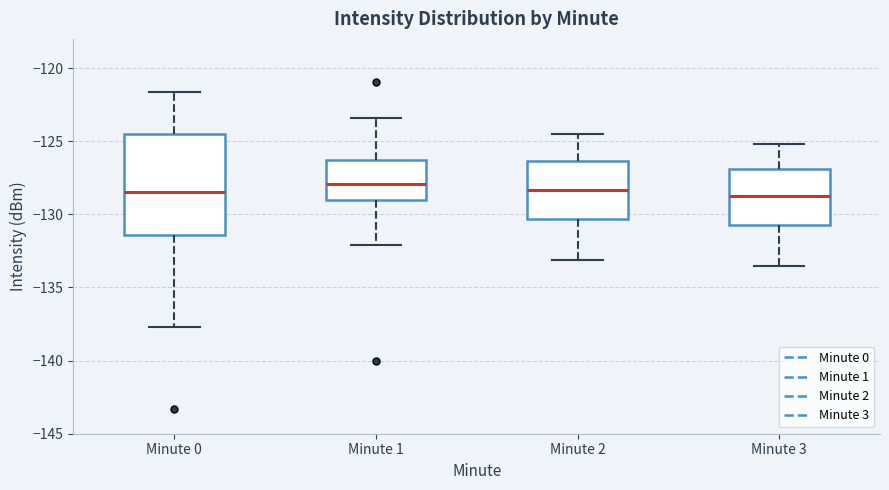

Reading left to right, read every box against the y-axis: the position of its median line, the range the box covers, and the ends of its whiskers. The values are not printed on the chart, so give them approximately, as read against the axis.

Minute 0: median -128.5, box -131.5 to -124.5, whiskers -137.5 to -121.5
Minute 1: median -128.0, box -129.0 to -126.5, whiskers -132.0 to -123.5
Minute 2: median -128.5, box -130.5 to -126.5, whiskers -133.0 to -124.5
Minute 3: median -128.5, box -130.5 to -127.0, whiskers -133.5 to -125.0